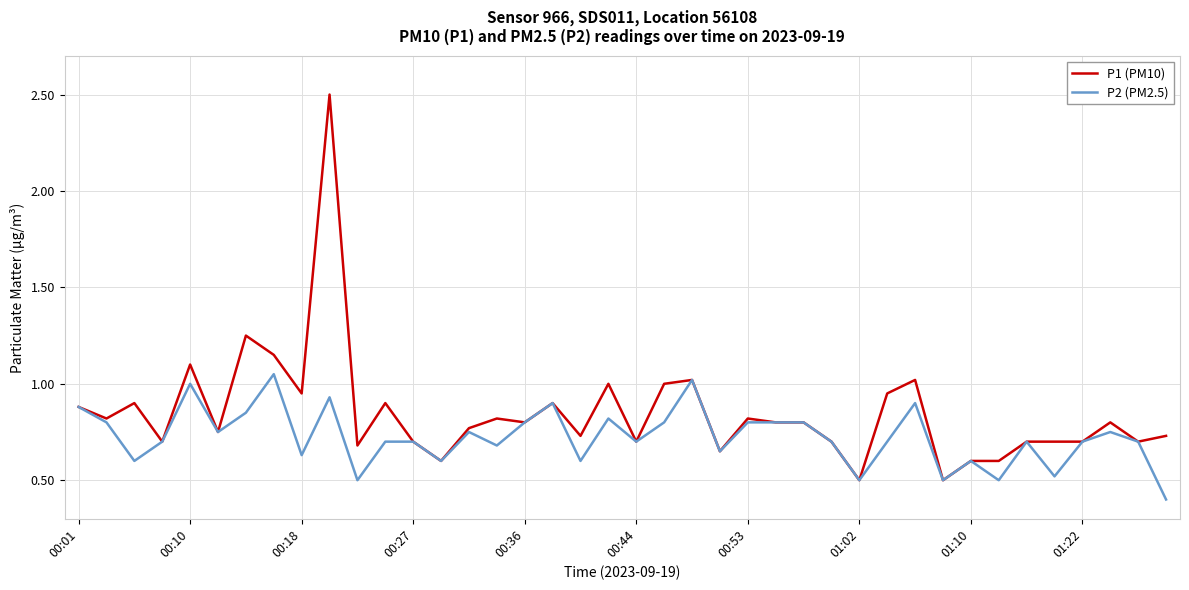

Which series has the largest range (max minus min)?

P1 (PM10)